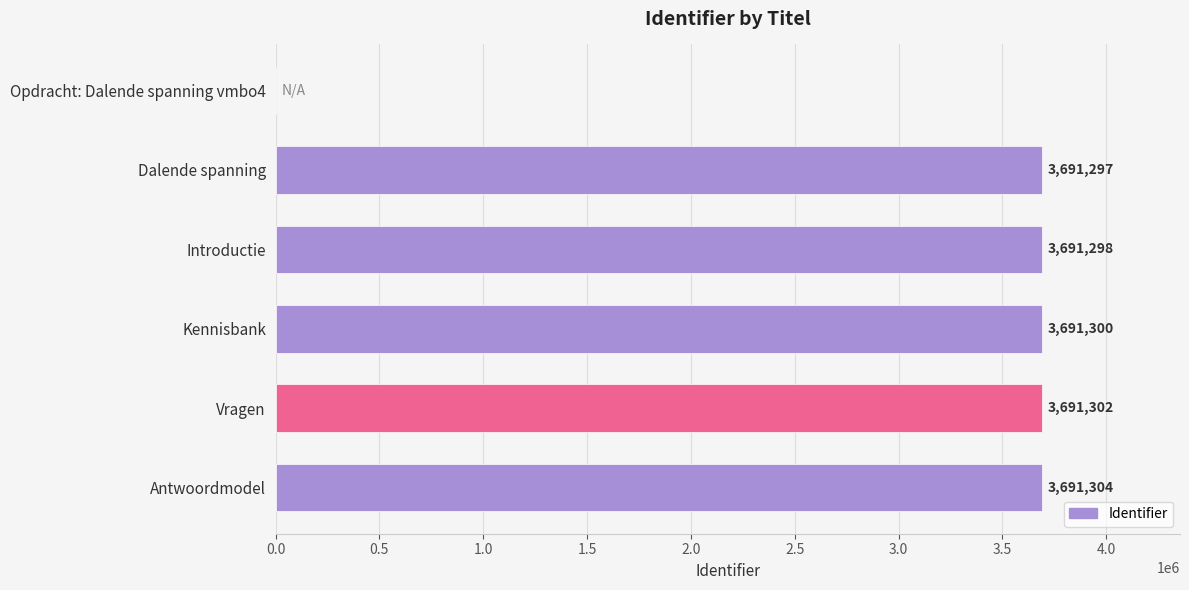

What is the approximate value at Kennisbank, to the nearest 50?

3691300